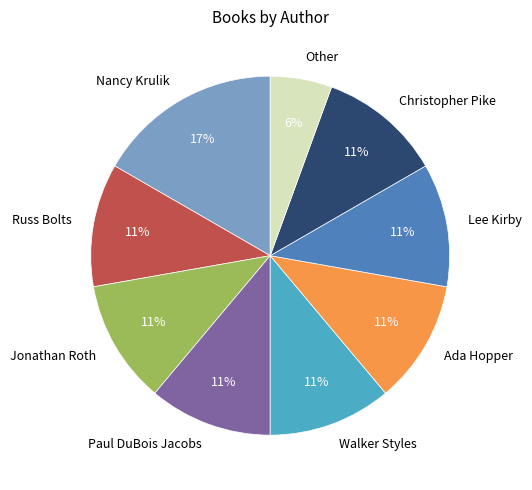

To the nearest percent, what portion does Other represent?

6%